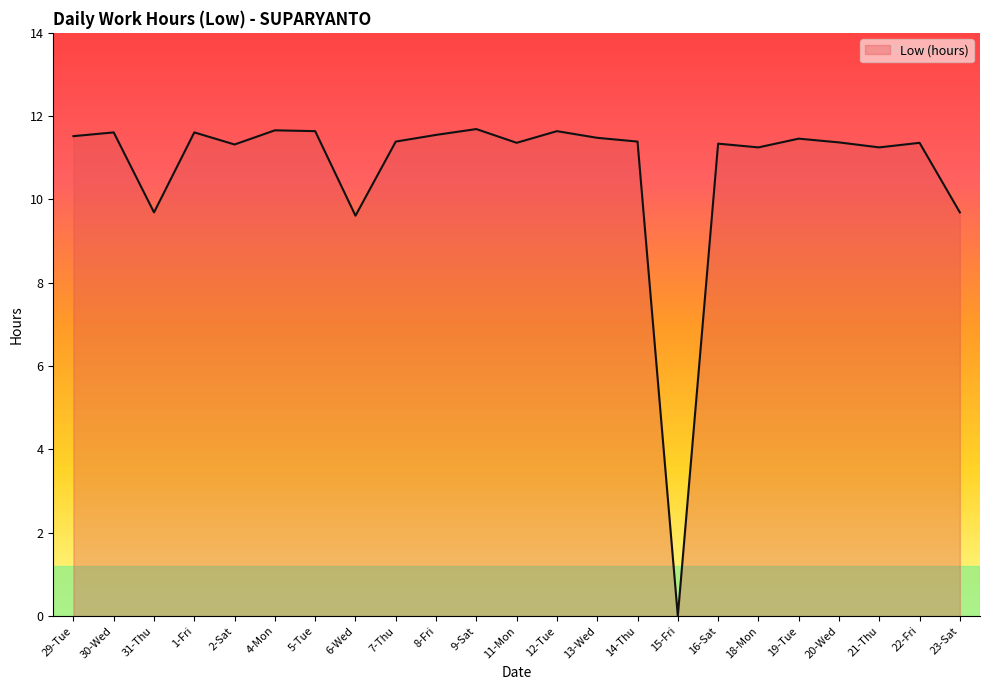

What is the difference between the values at 6-Wed and 1-Fri?

2.0